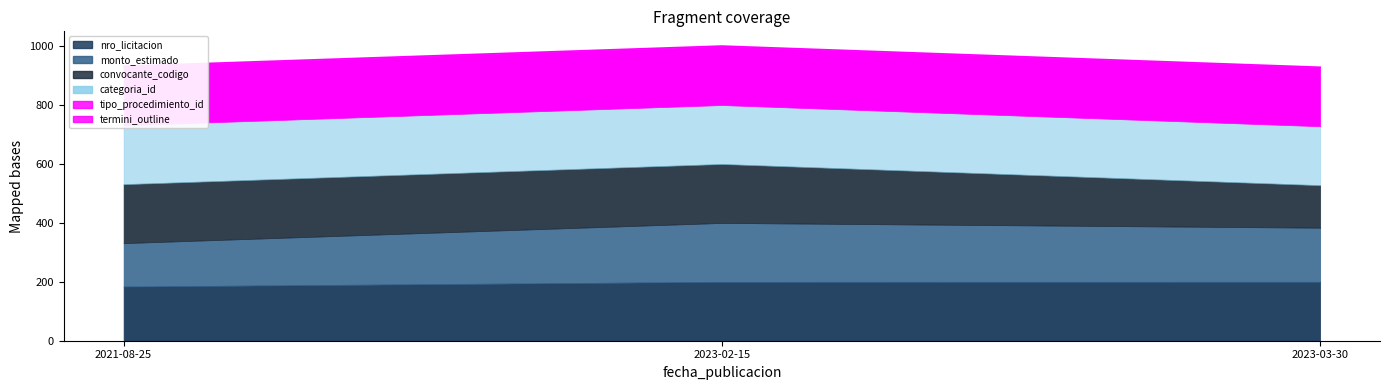

What is the label of the 1st point from the left?

2021-08-25